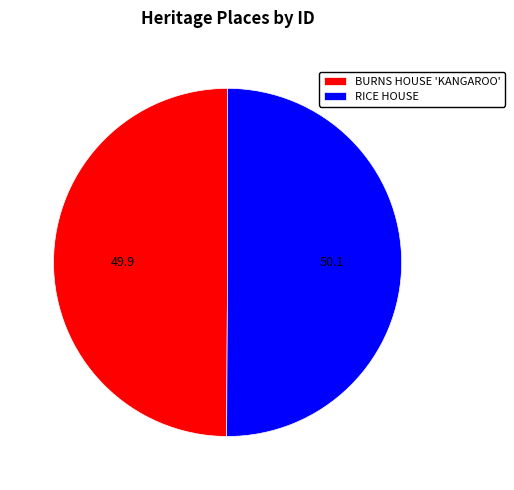

Combined, do BURNS HOUSE 'KANGAROO' and RICE HOUSE account for over 50%?

Yes